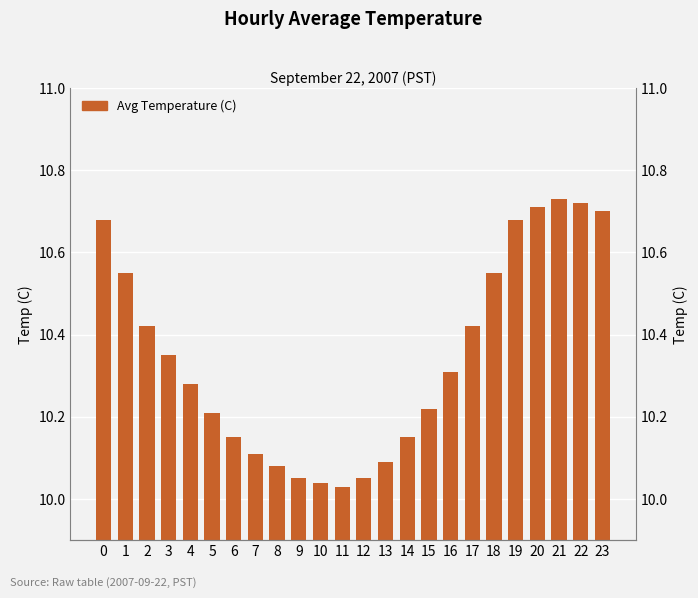

Reading right to left, list all the values displayed in this chart.

10.7	10.7	10.7	10.7	10.7	10.6	10.4	10.3	10.2	10.2	10.1	10.1	10.0	10.0	10.1	10.1	10.1	10.2	10.2	10.3	10.3	10.4	10.6	10.7